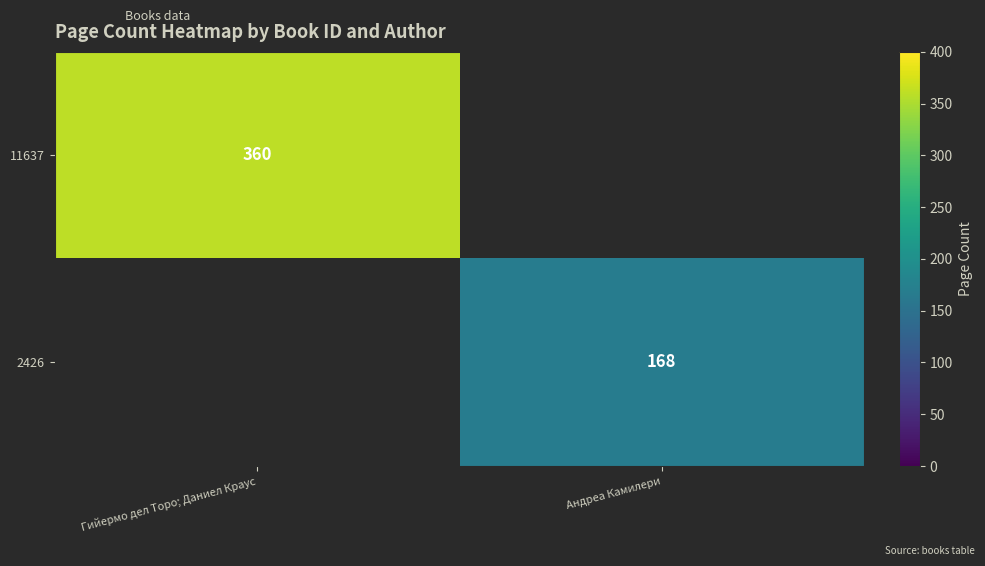

Is it true that 11637 equals 106 at Гийермо дел Торо; Даниел Краус?

False